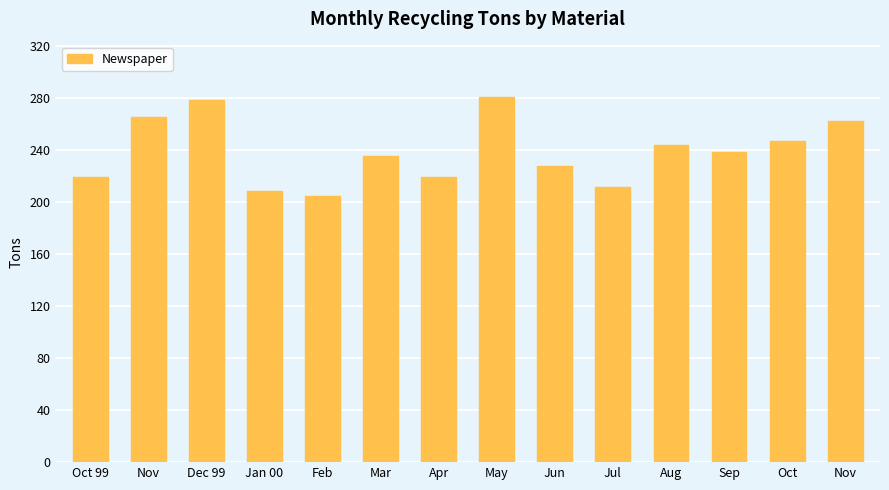

What is the smallest value displayed?

204.9